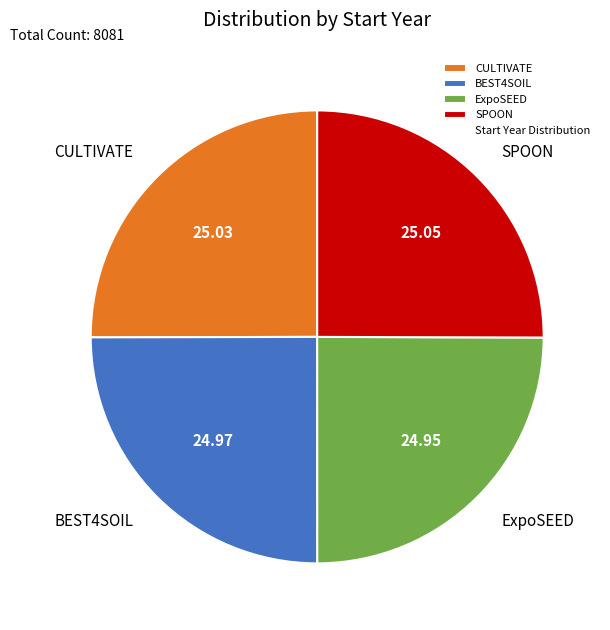

Does BEST4SOIL account for over 50% of the chart?

No